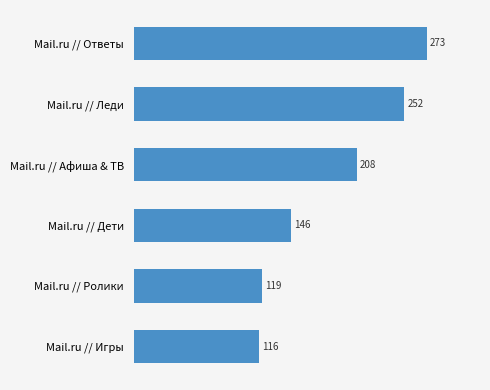

Which category has the highest value across all series?

Mail.ru // Ответы